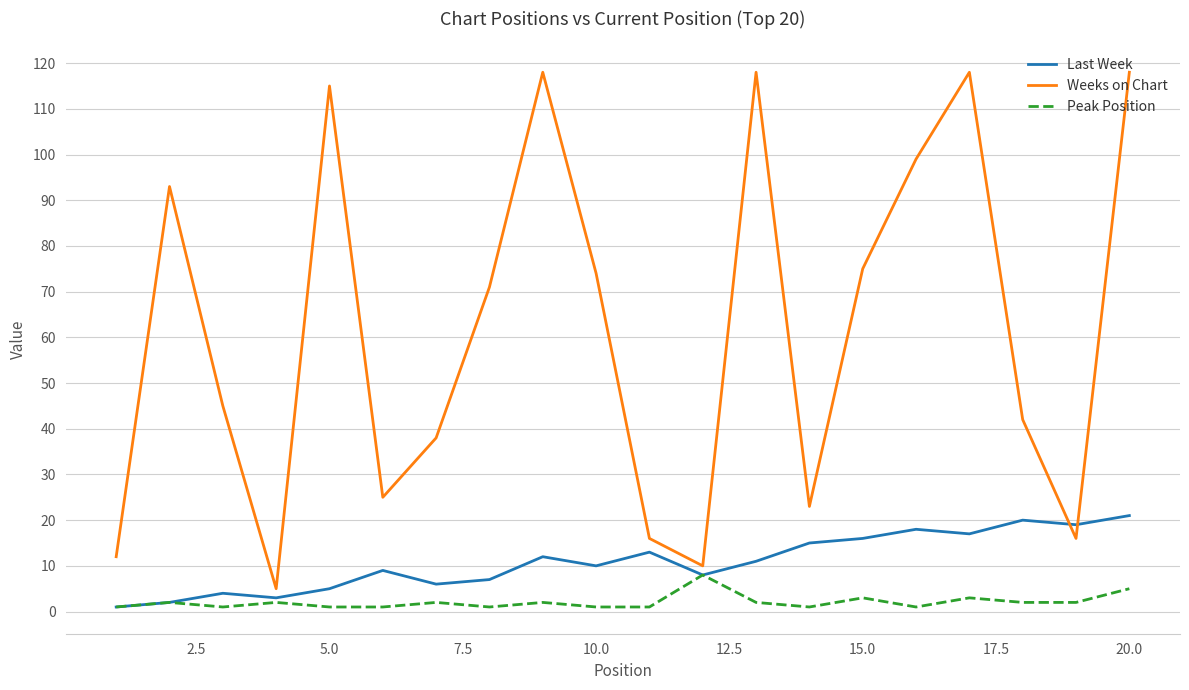

What is the sum of all Weeks on Chart values?

1231